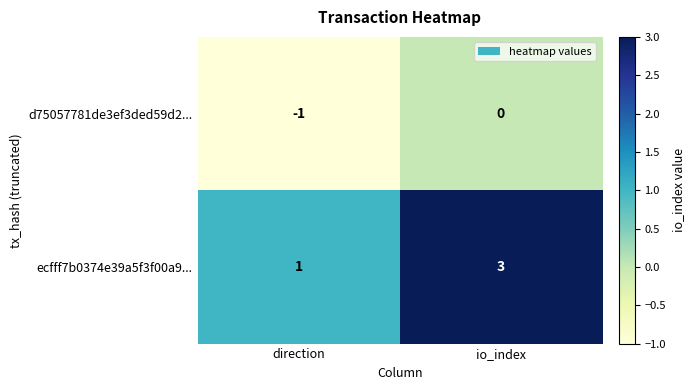

How many negative values does the d75057781de3ef3ded59d2... series have?

1